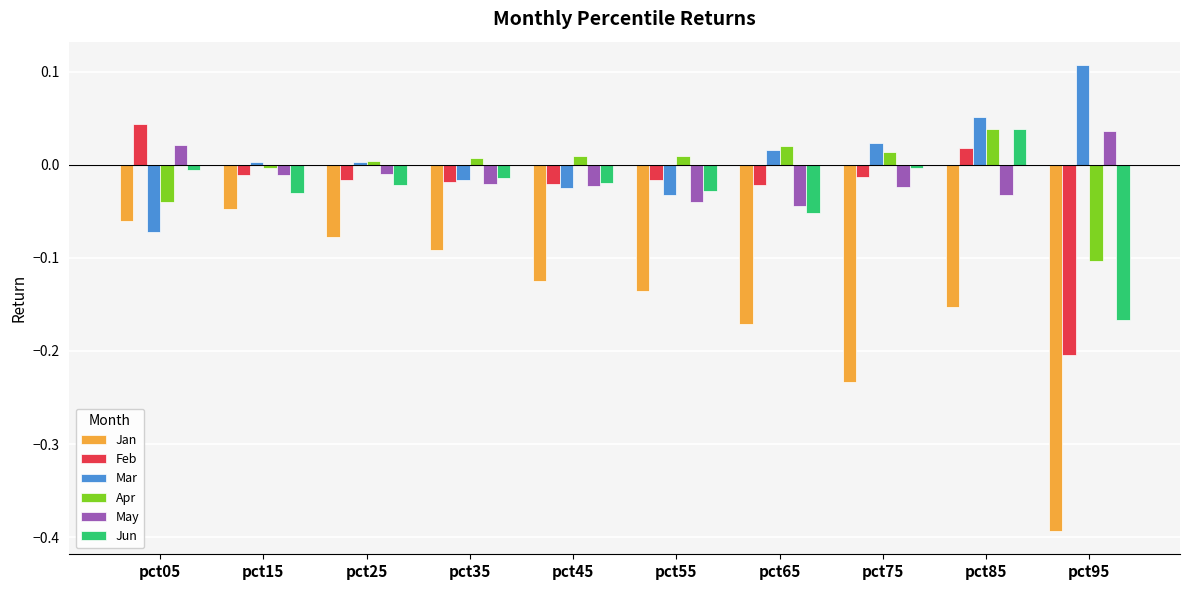

What is the sum of all Jun values?

-0.3